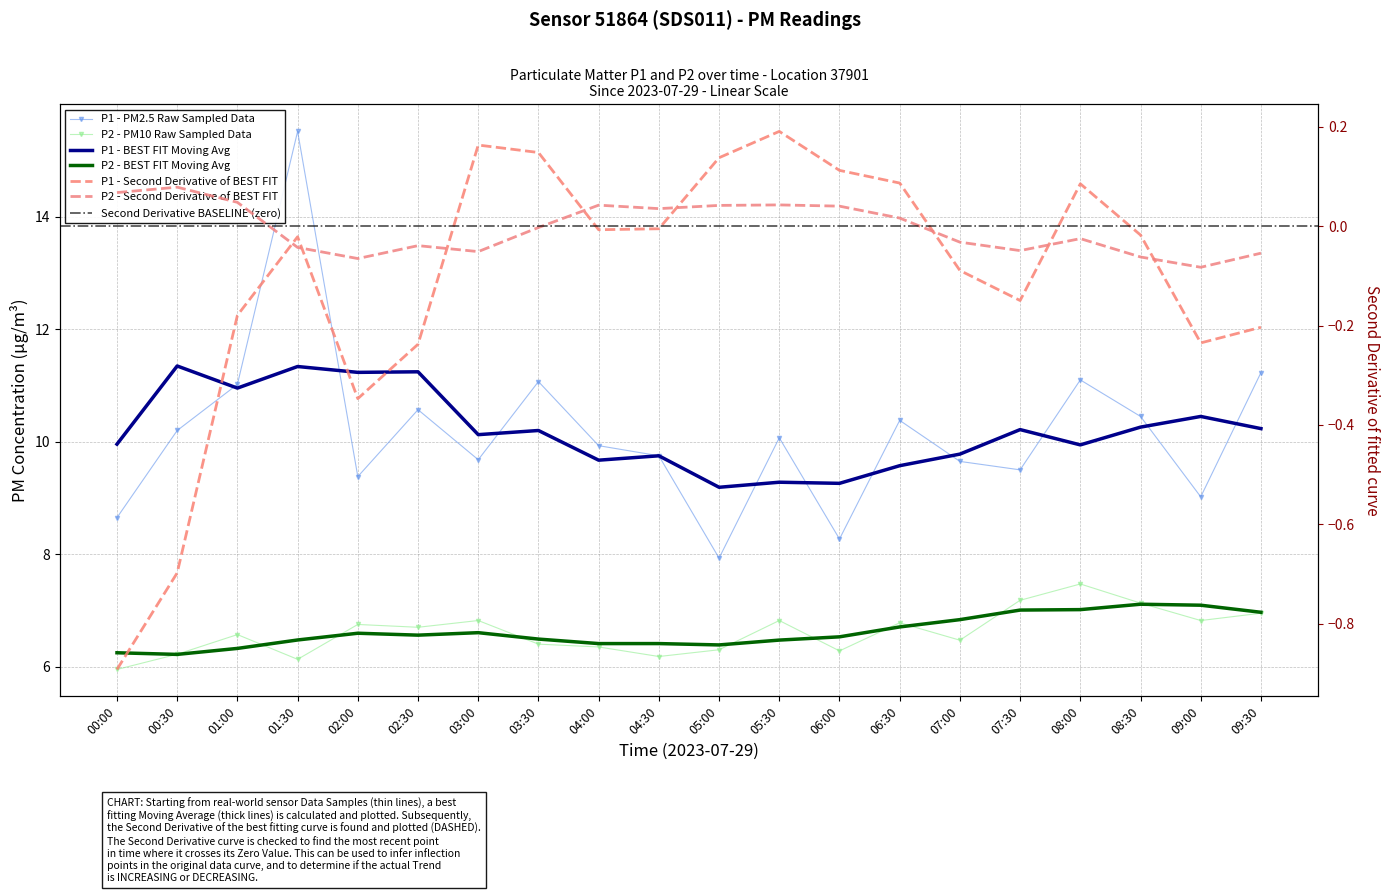

What is the difference between the maximum and minimum values in the P2 series?

1.5